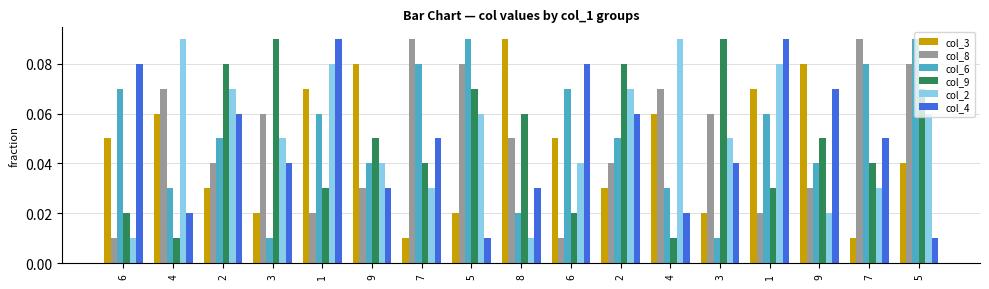

How many bars are there in each group?

6